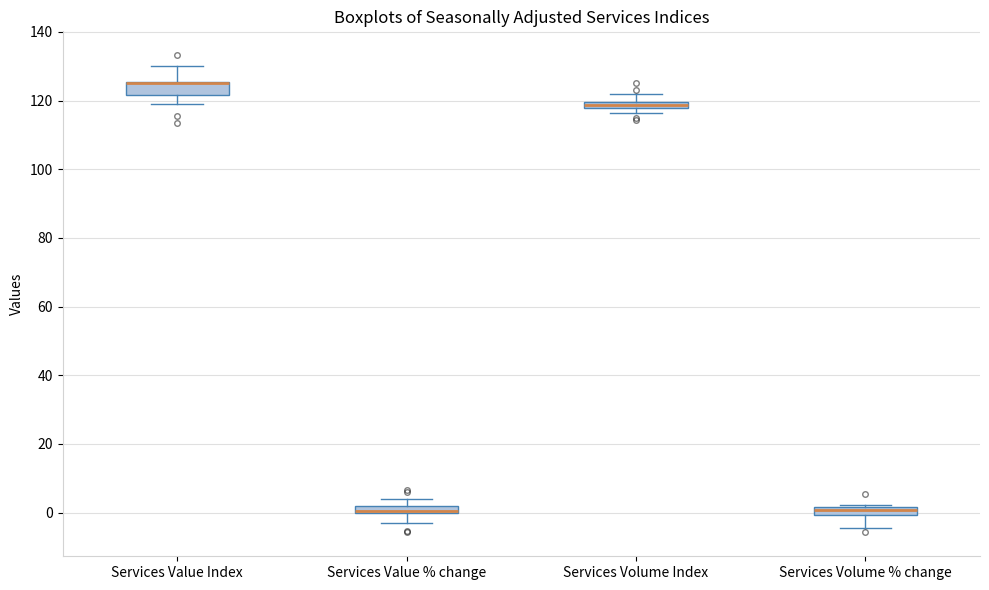

Where does the lower whisker of the box for Services Value Index end on the y-axis? The values are not printed on the chart, so give them approximately, as read against the axis.

118